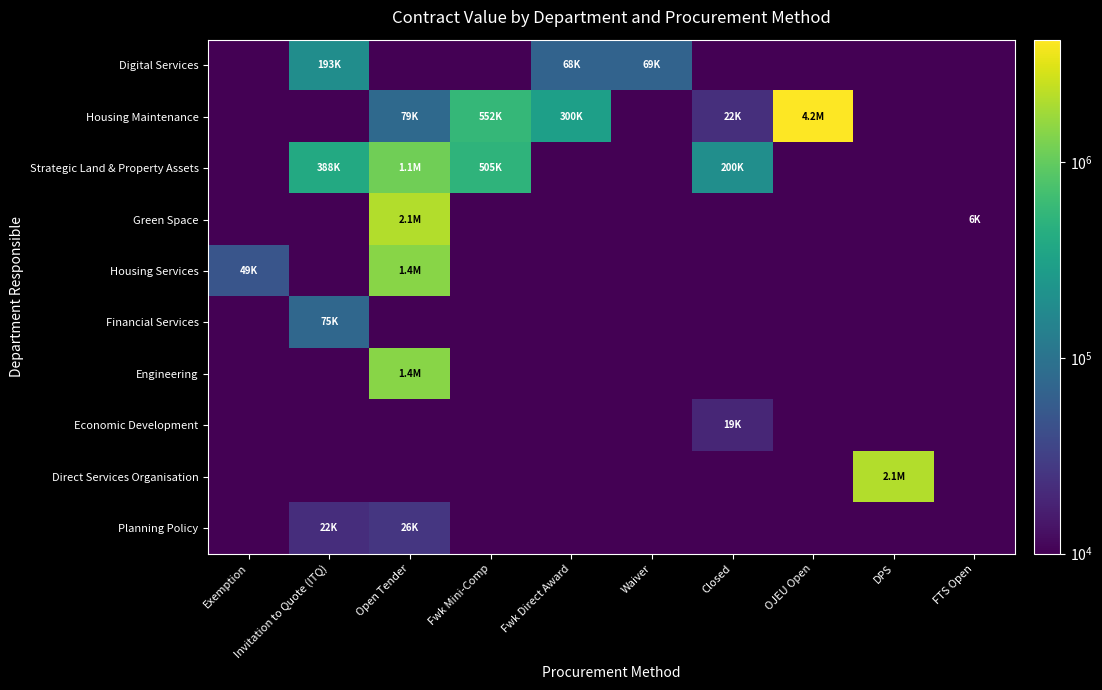

Between Closed and OJEU Open, which series saw the biggest shift?

Housing Maintenance